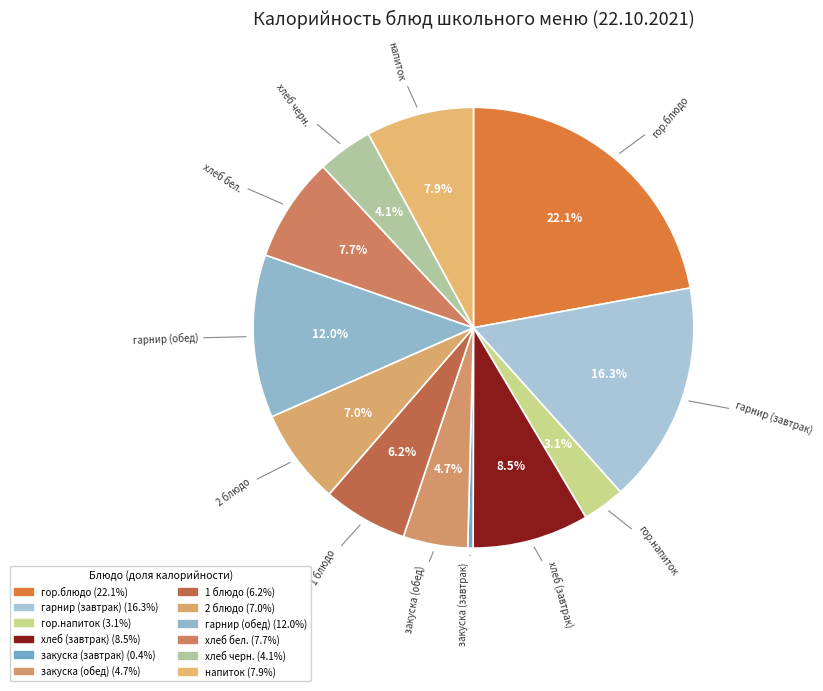

Rank the categories by value from lowest to highest.

закуска (завтрак), гор.напиток, хлеб черн., закуска (обед), 1 блюдо, 2 блюдо, хлеб бел., напиток, хлеб (завтрак), гарнир (обед), гарнир (завтрак), гор.блюдо